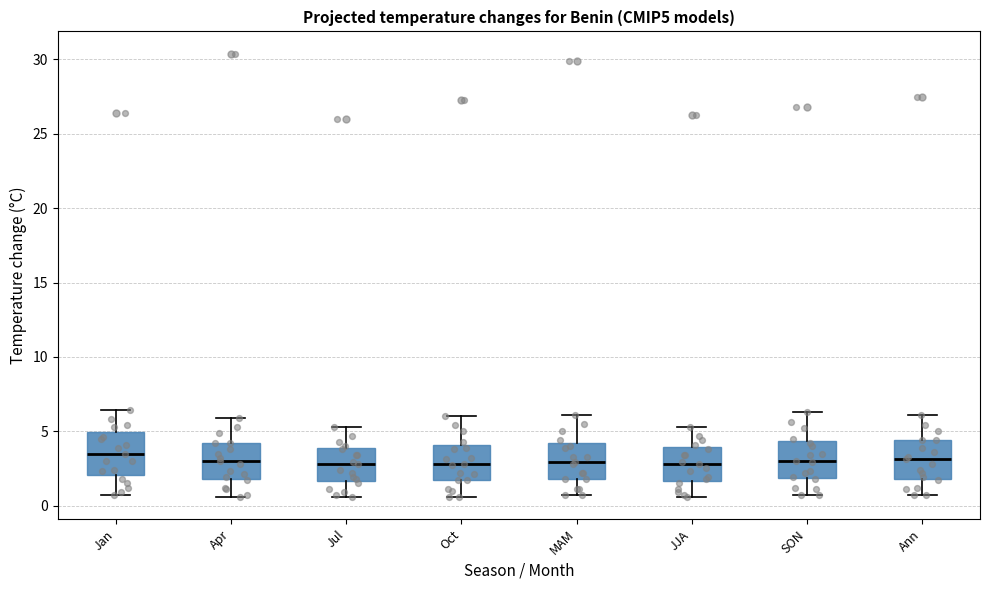

Where is the lower edge of the box for MAM on the y-axis? The values are not printed on the chart, so give them approximately, as read against the axis.

2.0